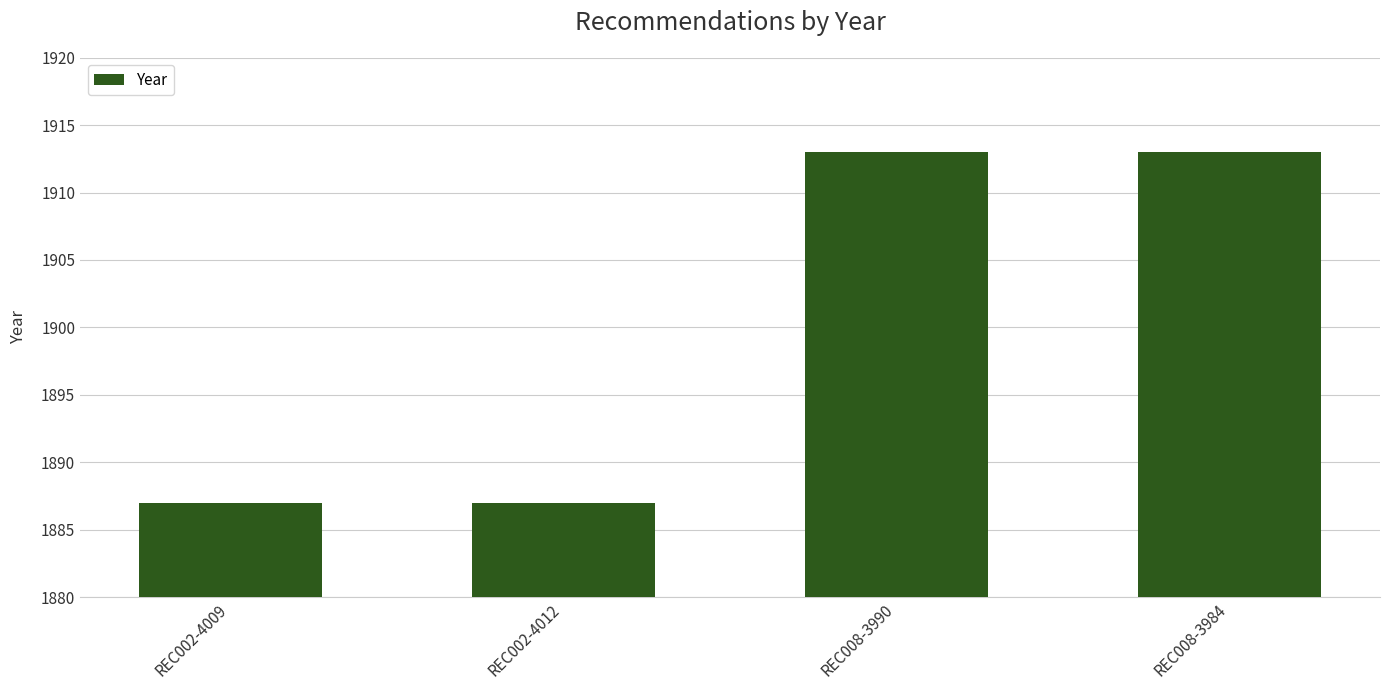

Reading right to left, what are all the values shown in this chart?

1913	1913	1887	1887